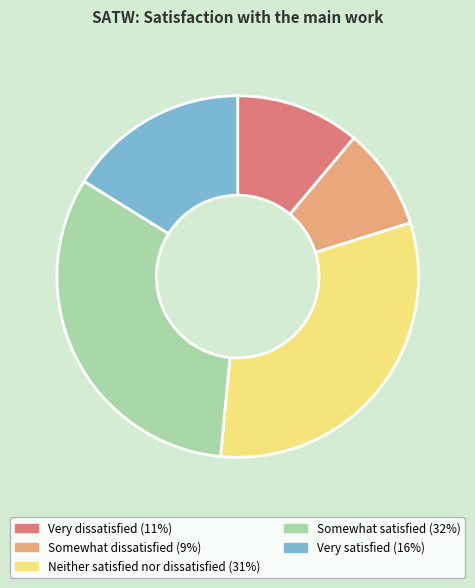

Which category has the smallest portion of the pie?

Somewhat dissatisfied (9%)